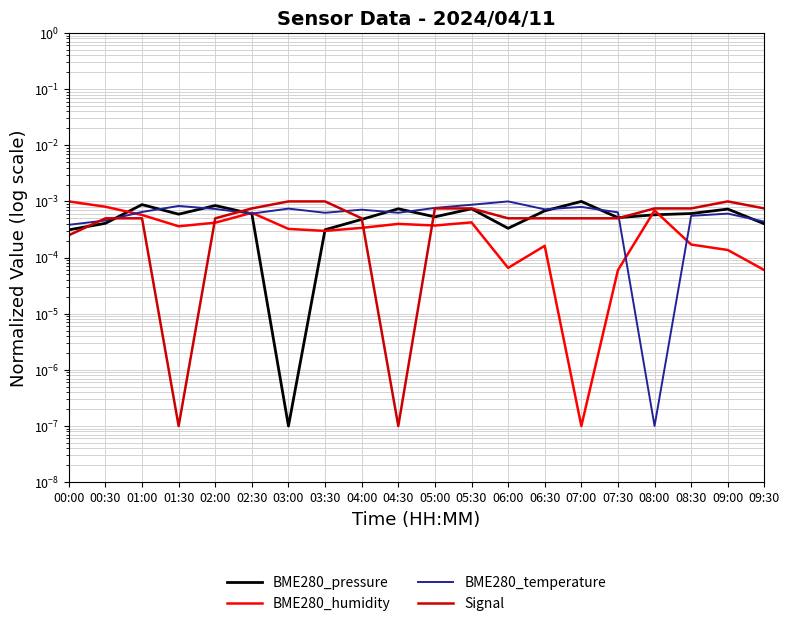

Count the number of categories in the chart.

20